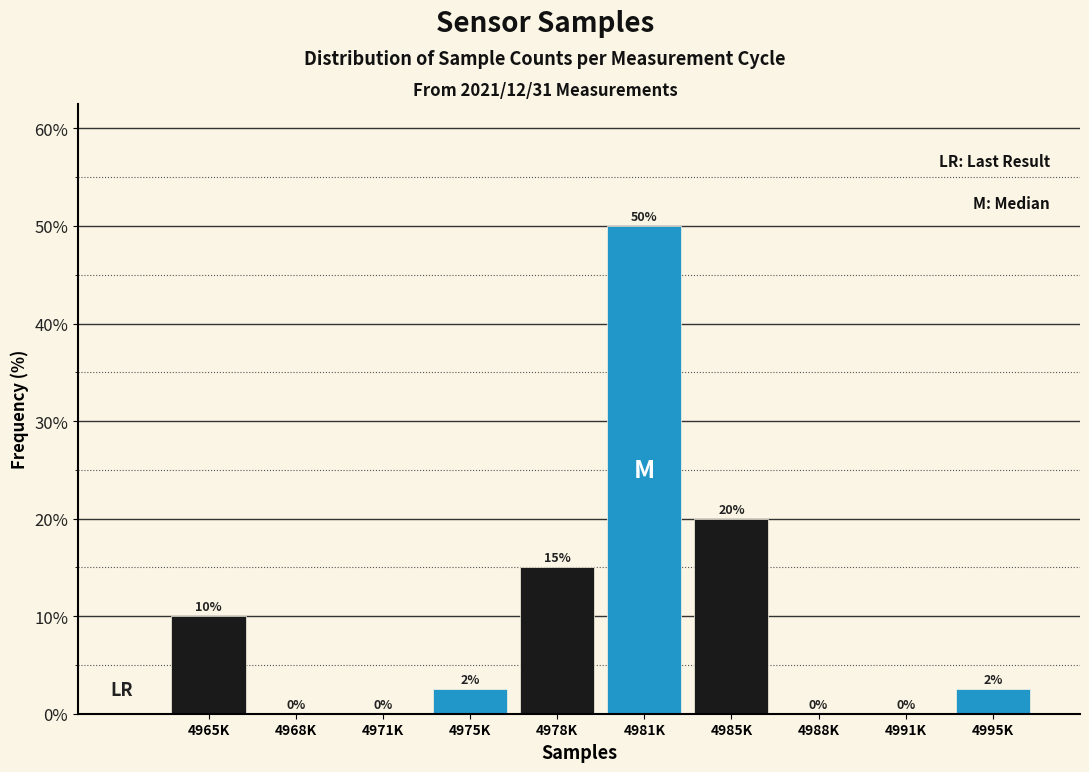

The chart shows a value of 0.0 at 4988K. True or false?

True